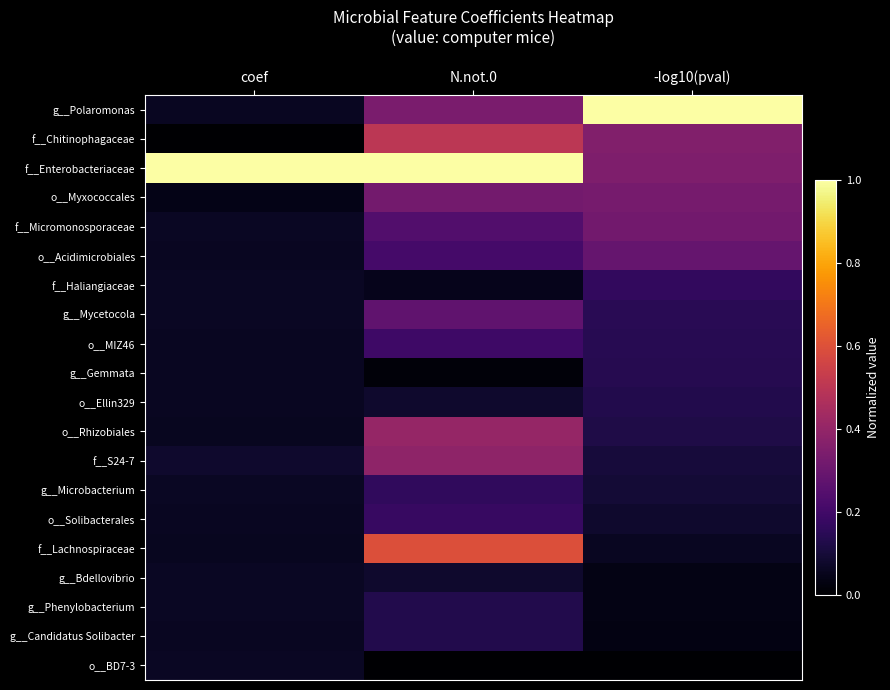

Reading right to left, list all the values displayed in this chart.

g__Polaromonas: -log10(pval)=1.0	N.not.0=0.3	coef=0.1
f__Chitinophagaceae: -log10(pval)=0.4	N.not.0=0.5	coef=0.0
f__Enterobacteriaceae: -log10(pval)=0.3	N.not.0=1.0	coef=1.0
o__Myxococcales: -log10(pval)=0.3	N.not.0=0.3	coef=0.0
f__Micromonosporaceae: -log10(pval)=0.3	N.not.0=0.2	coef=0.1
o__Acidimicrobiales: -log10(pval)=0.3	N.not.0=0.2	coef=0.1
f__Haliangiaceae: -log10(pval)=0.2	N.not.0=0.0	coef=0.1
g__Mycetocola: -log10(pval)=0.1	N.not.0=0.3	coef=0.1
o__MIZ46: -log10(pval)=0.1	N.not.0=0.2	coef=0.1
g__Gemmata: -log10(pval)=0.1	N.not.0=0.0	coef=0.1
o__Ellin329: -log10(pval)=0.1	N.not.0=0.1	coef=0.1
o__Rhizobiales: -log10(pval)=0.1	N.not.0=0.4	coef=0.1
f__S24-7: -log10(pval)=0.1	N.not.0=0.4	coef=0.1
g__Microbacterium: -log10(pval)=0.1	N.not.0=0.2	coef=0.1
o__Solibacterales: -log10(pval)=0.1	N.not.0=0.2	coef=0.1
f__Lachnospiraceae: -log10(pval)=0.1	N.not.0=0.6	coef=0.1
g__Bdellovibrio: -log10(pval)=0.0	N.not.0=0.1	coef=0.1
g__Phenylobacterium: -log10(pval)=0.0	N.not.0=0.1	coef=0.1
g__Candidatus Solibacter: -log10(pval)=0.0	N.not.0=0.1	coef=0.1
o__BD7-3: -log10(pval)=0.0	N.not.0=0.0	coef=0.1